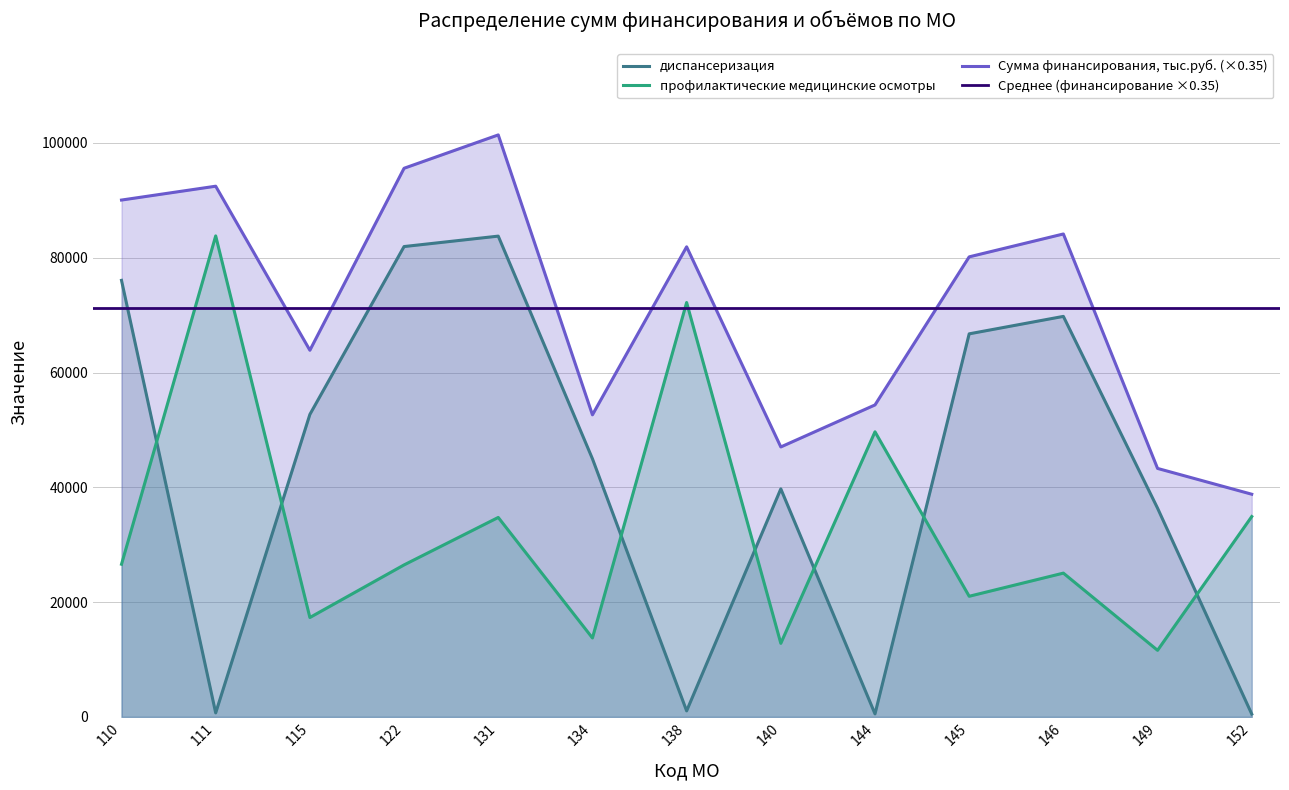

How many data points in профилактические медицинские осмотры are above 26484?

6